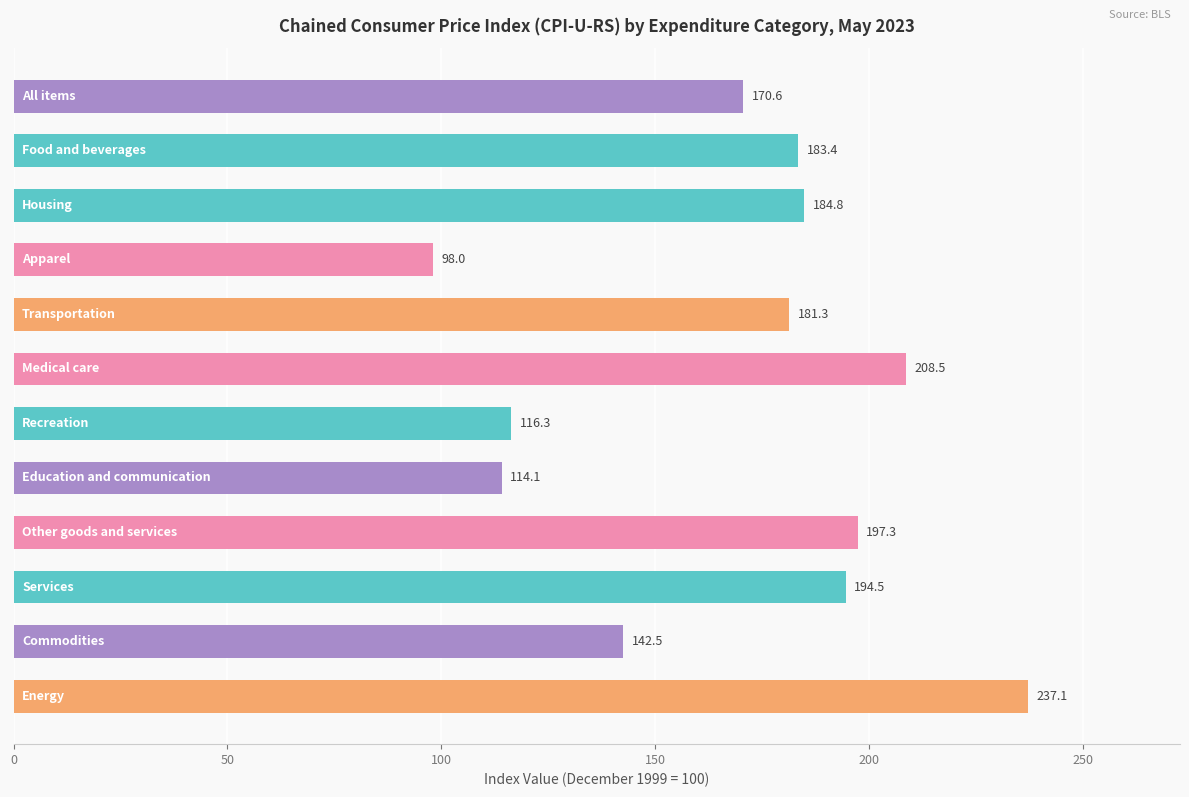

What is the maximum value shown in the chart?

237.1